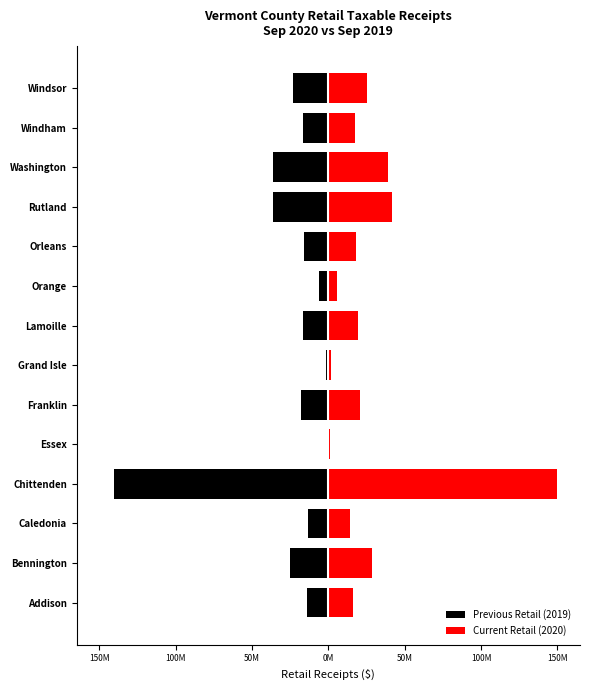

List the series in order of their overall mean, highest first.

Current Retail (2020), Previous Retail (2019)